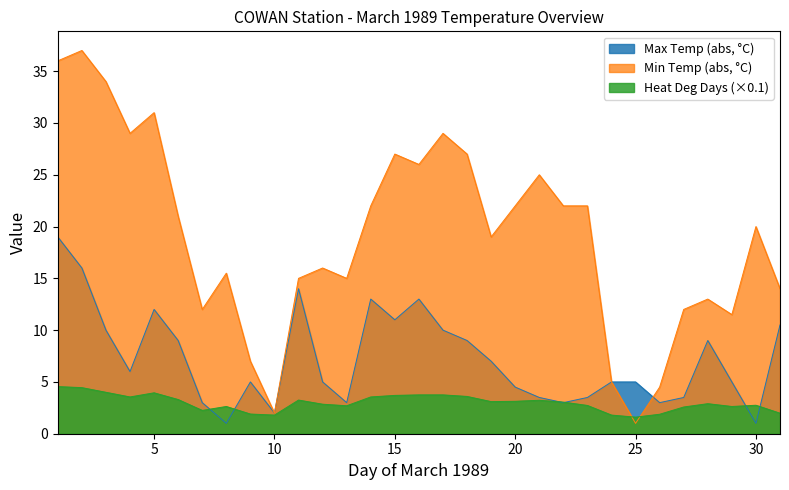

List the series in order of their peak value, highest first.

Min Temp (abs, °C), Max Temp (abs, °C), Heat Deg Days (×0.1)